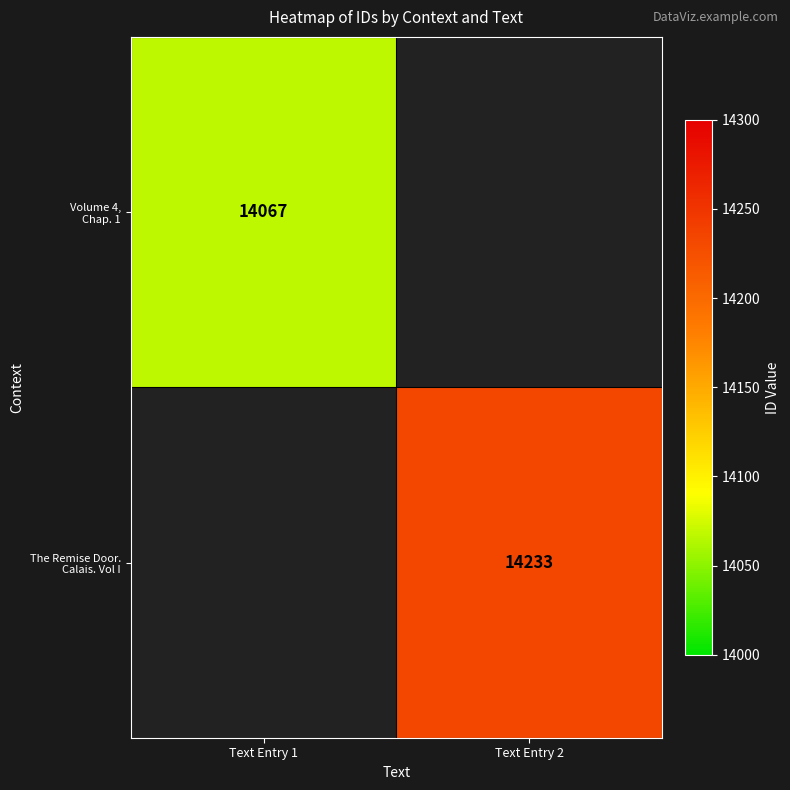

Is it true that The Remise Door. Calais. Vol I equals 14233.0 at Text Entry 2?

True